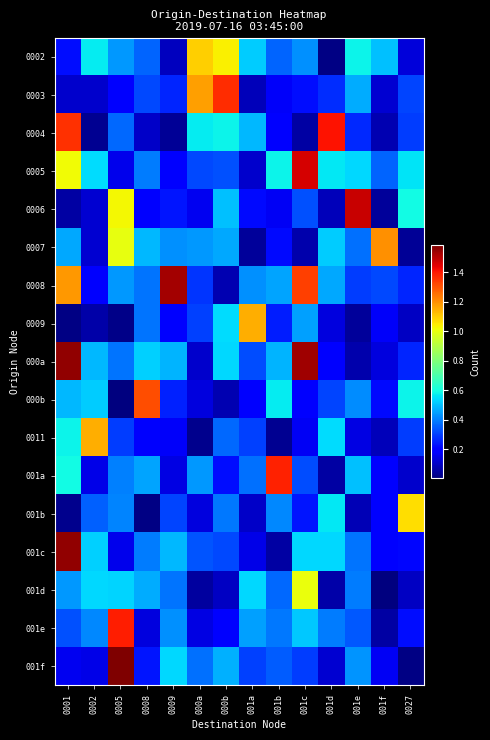

At how many categories does at least one series exceed 0?

14